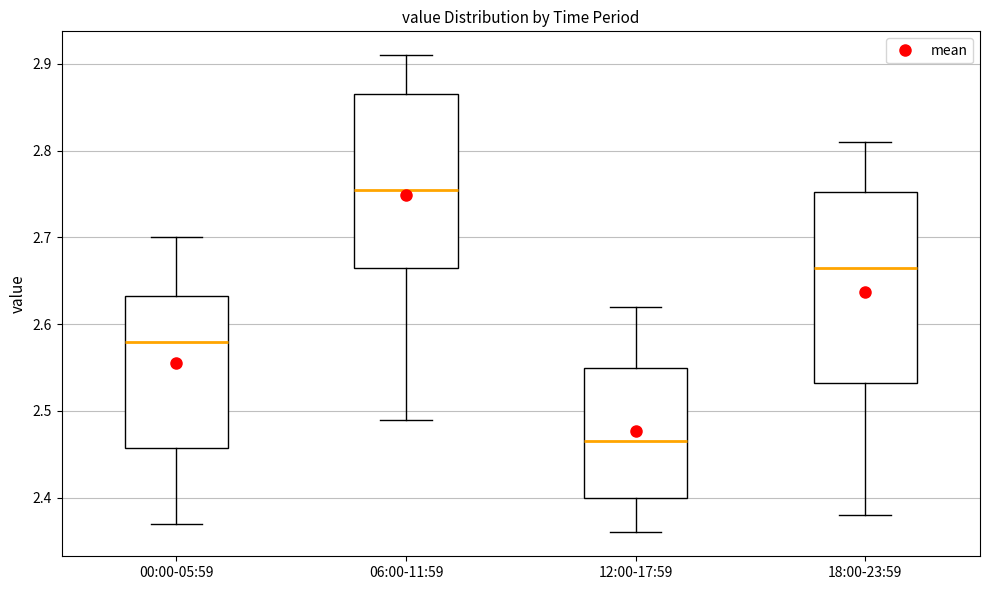

Reading left to right, read every box against the y-axis: the position of its median line, the range the box covers, and the ends of its whiskers. The values are not printed on the chart, so give them approximately, as read against the axis.

00:00-05:59: median 2.58, box 2.46 to 2.63, whiskers 2.37 to 2.70
06:00-11:59: median 2.76, box 2.67 to 2.87, whiskers 2.49 to 2.91
12:00-17:59: median 2.47, box 2.40 to 2.55, whiskers 2.36 to 2.62
18:00-23:59: median 2.67, box 2.53 to 2.75, whiskers 2.38 to 2.81